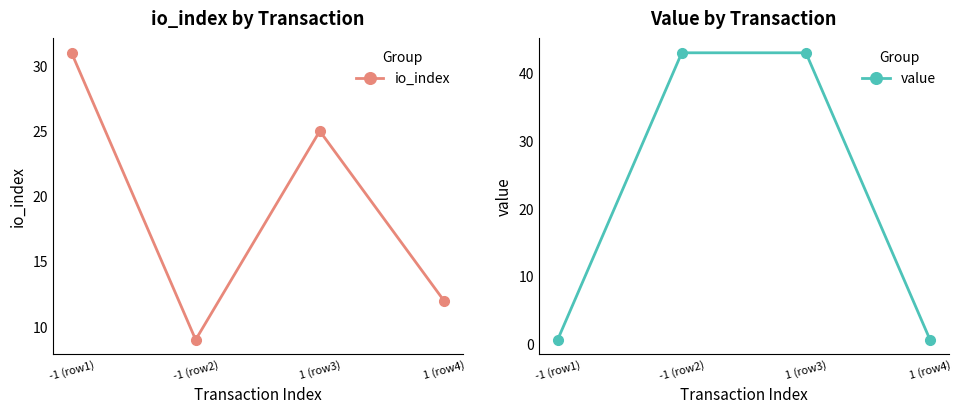

Which series ends up on top after the final intersection of io_index and value?

io_index